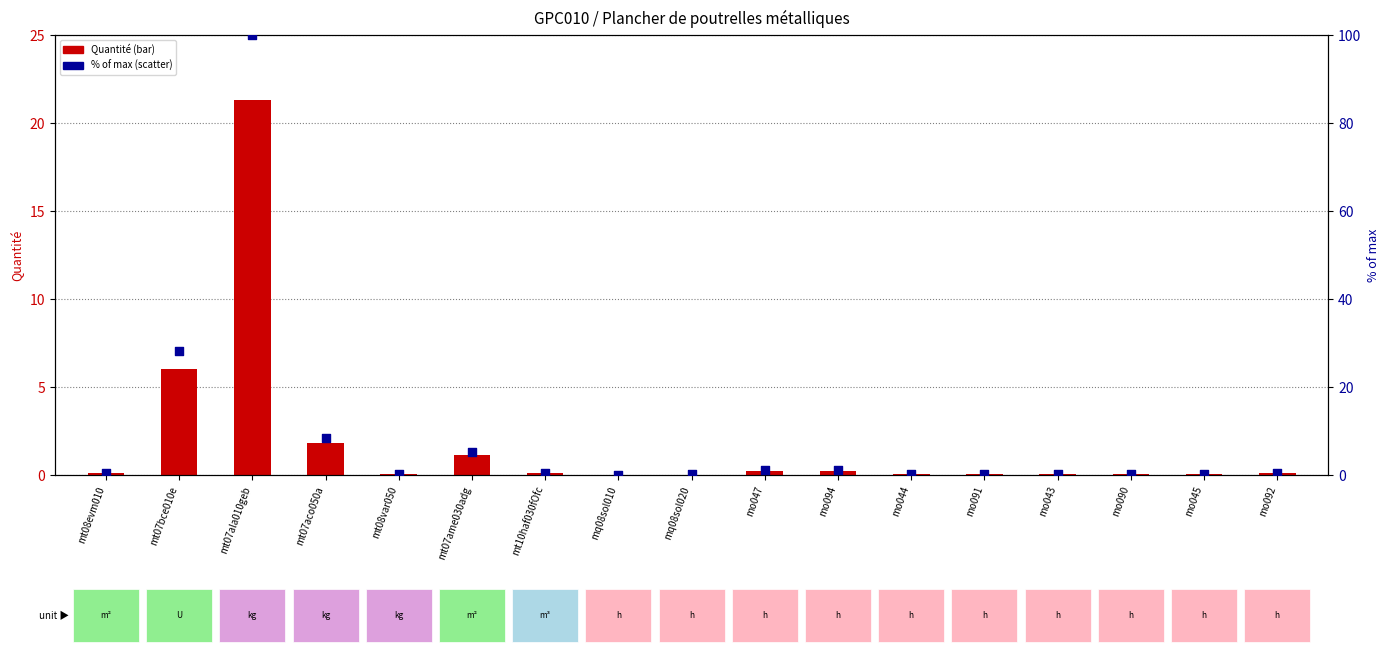

What is the total value across all series at mo045?

0.1